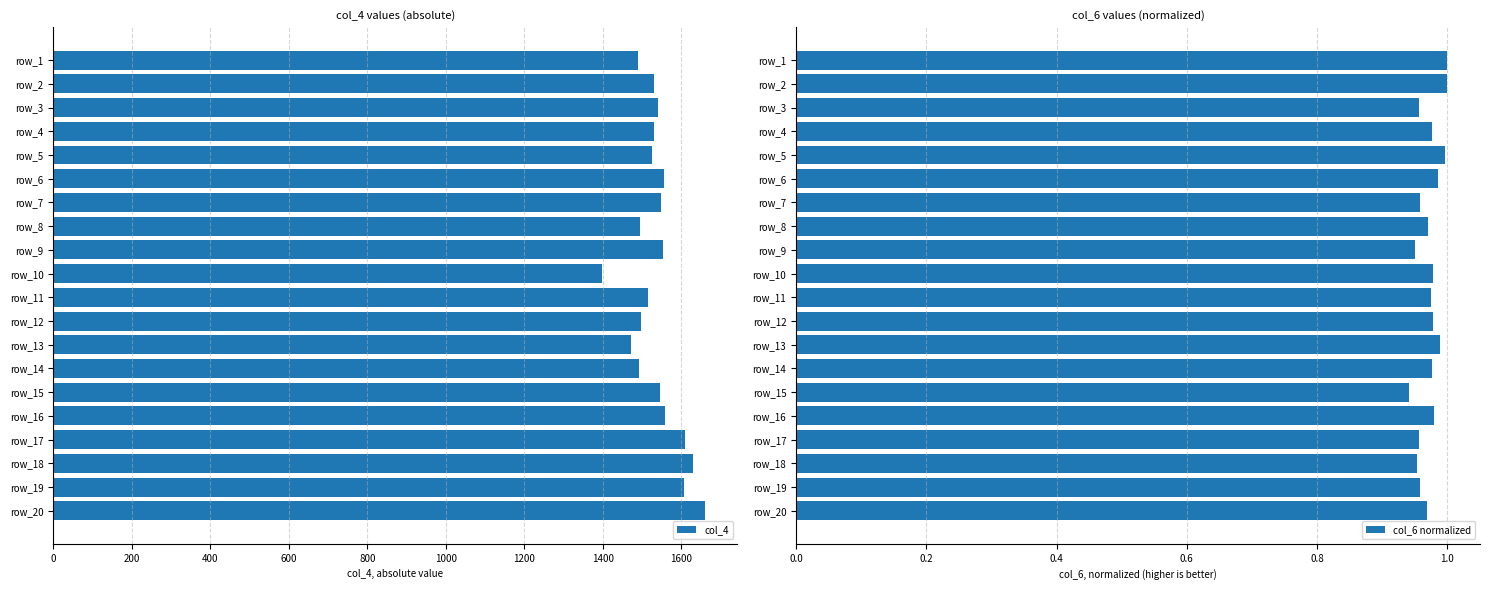

What is the difference between the maximum and second lowest values in the col_4 series?

188